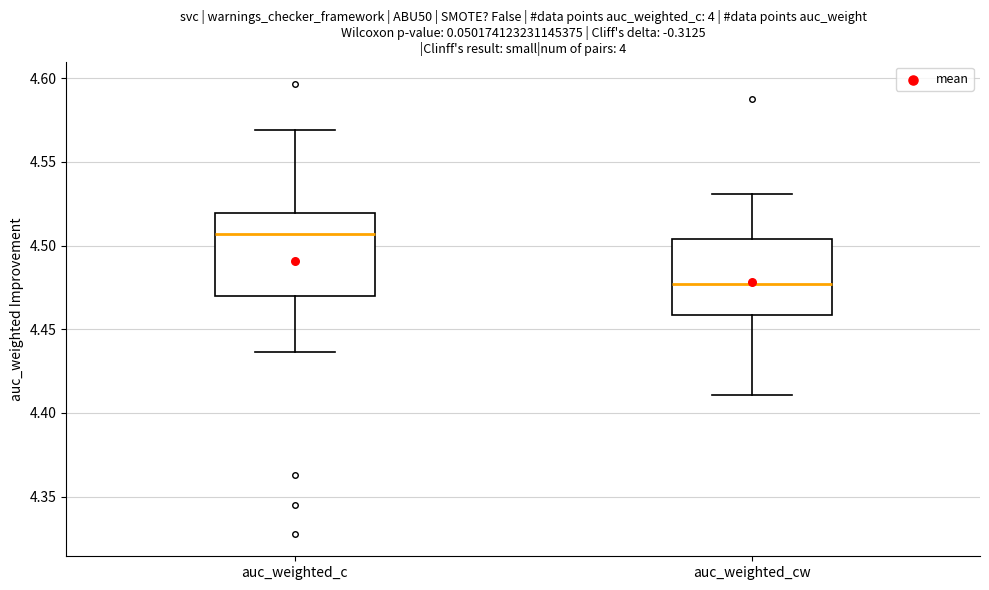

Where does the median line of the box for auc_weighted_cw sit on the y-axis? The values are not printed on the chart, so give them approximately, as read against the axis.

4.475